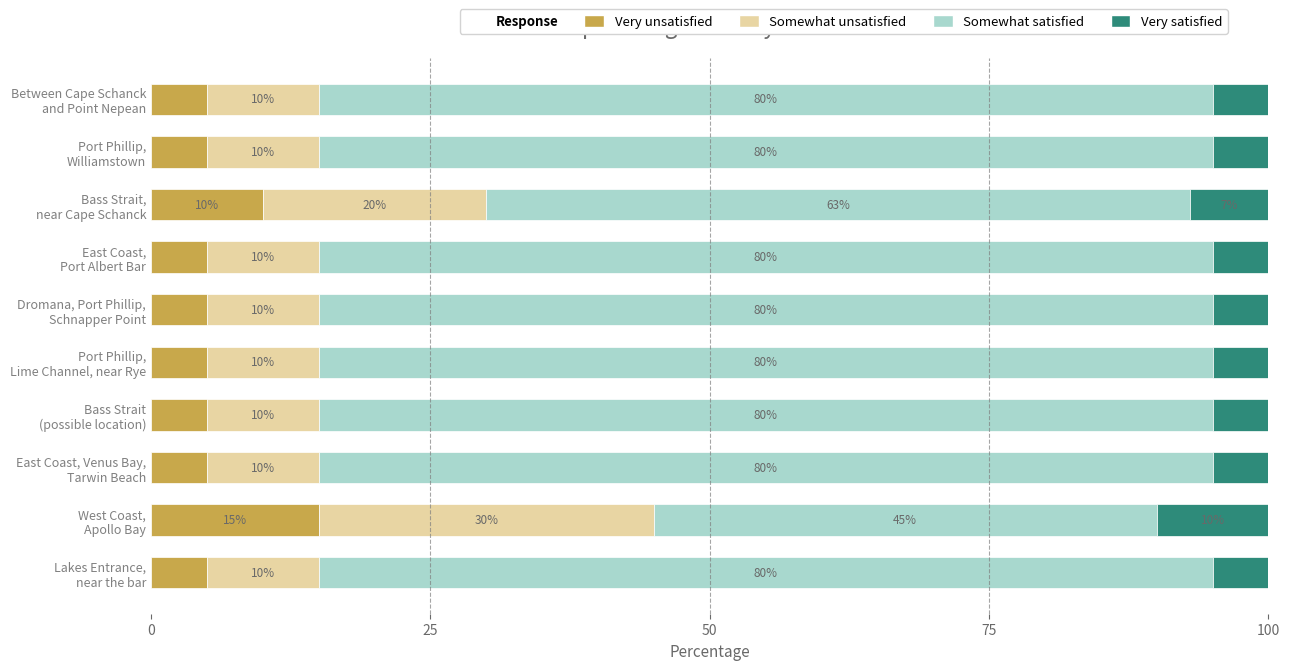

Count the Very unsatisfied values in the range 5 to 6.

8